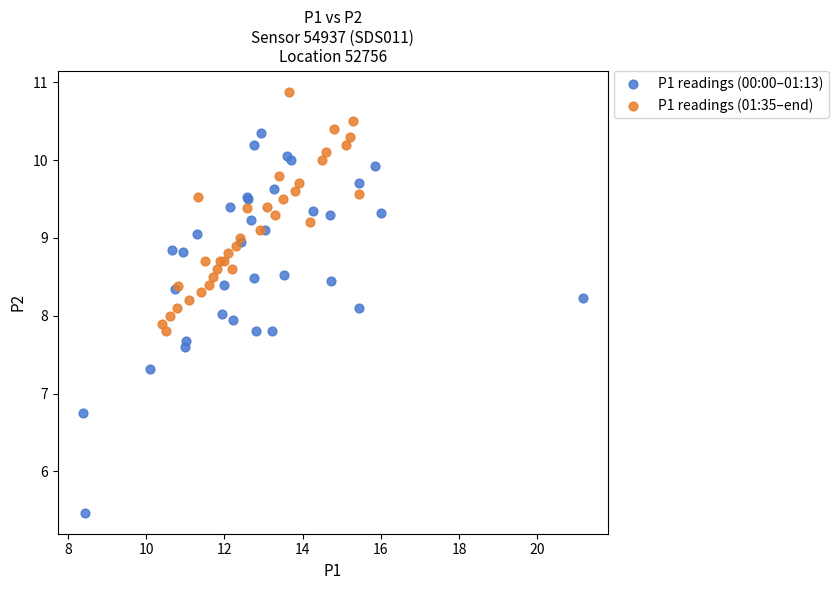

Which series contains the lowest Y value?

P1 readings (00:00–01:13)